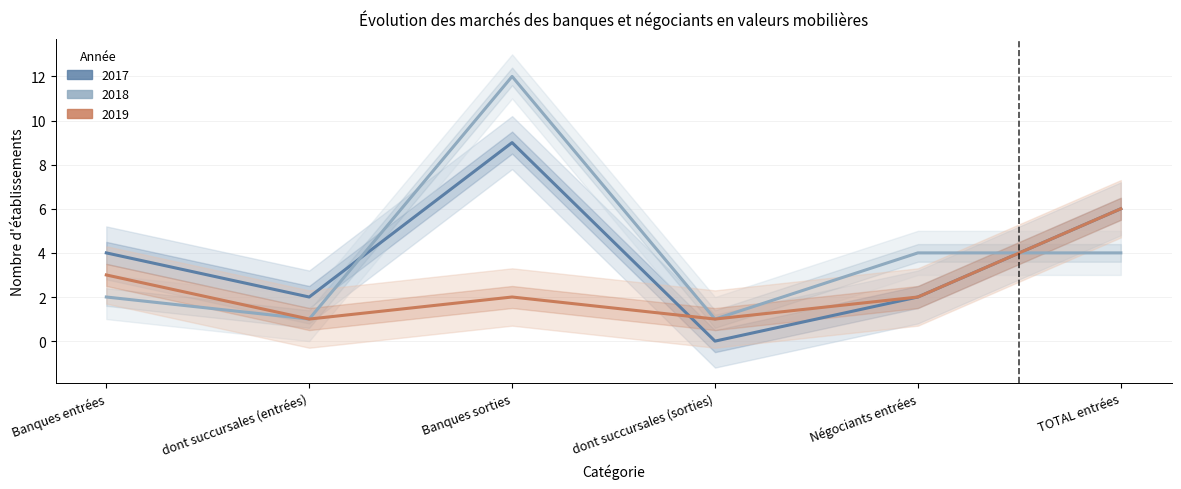

At how many categories does at least one series exceed 0?

6